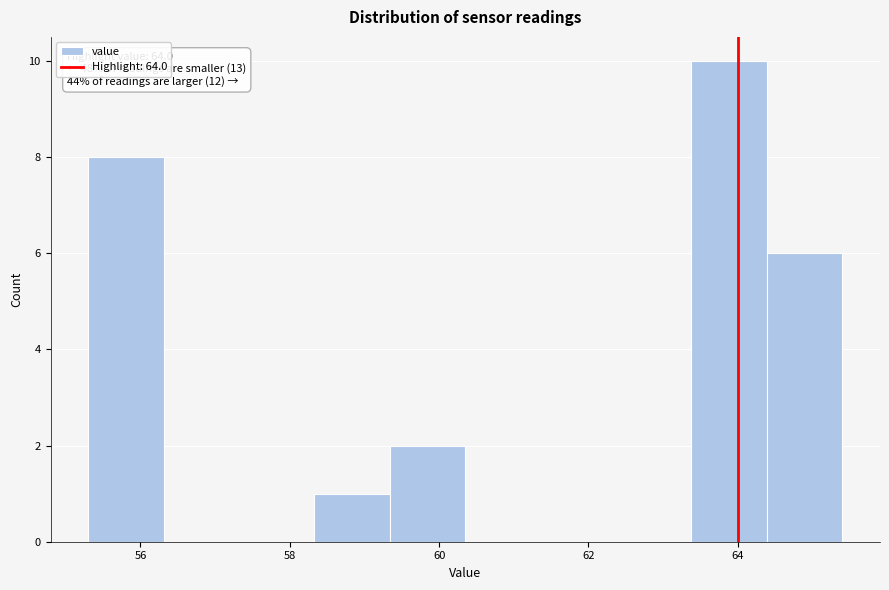

Which range on the x-axis has the tallest bar?

63.4 to 64.4